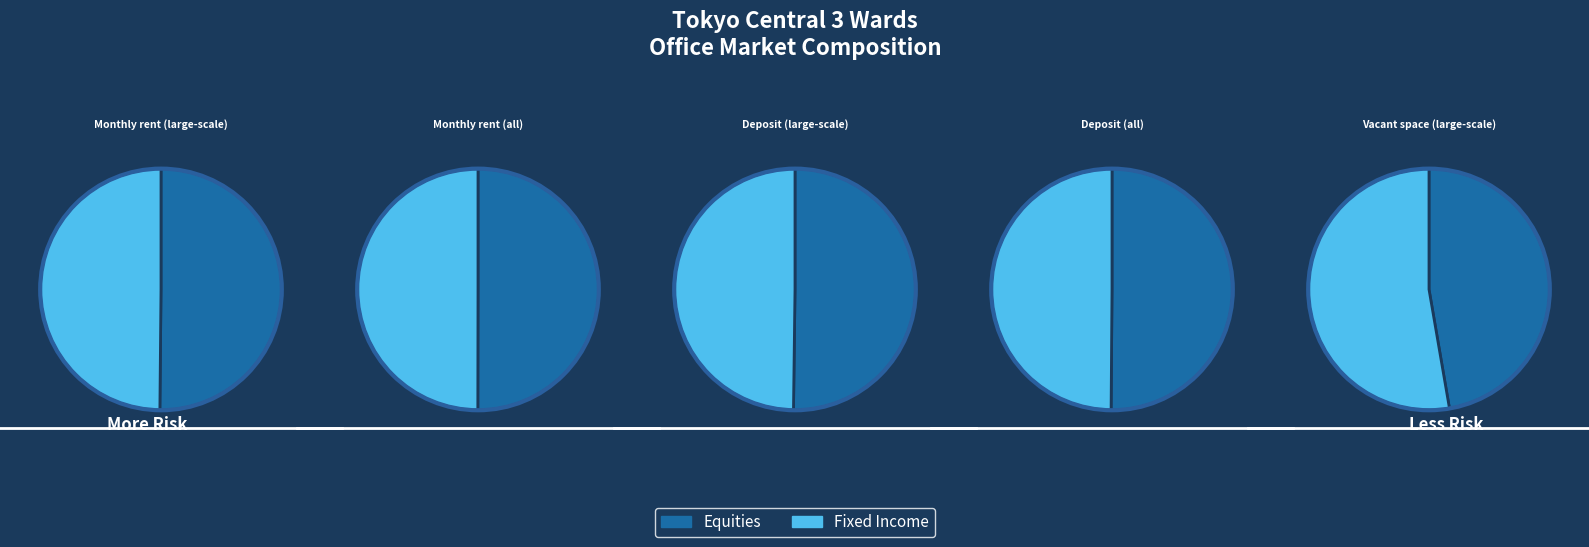

Combined, what portion of the pie is Deposit (large-scale) and Monthly rent (large-scale)?

56.4%